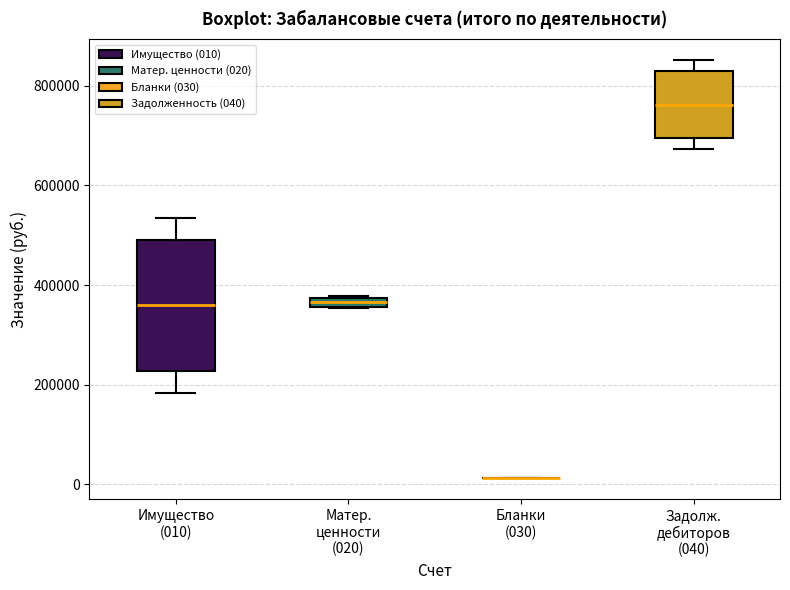

Where does the lower whisker of the box for Имущество (010) end on the y-axis? The values are not printed on the chart, so give them approximately, as read against the axis.

180000